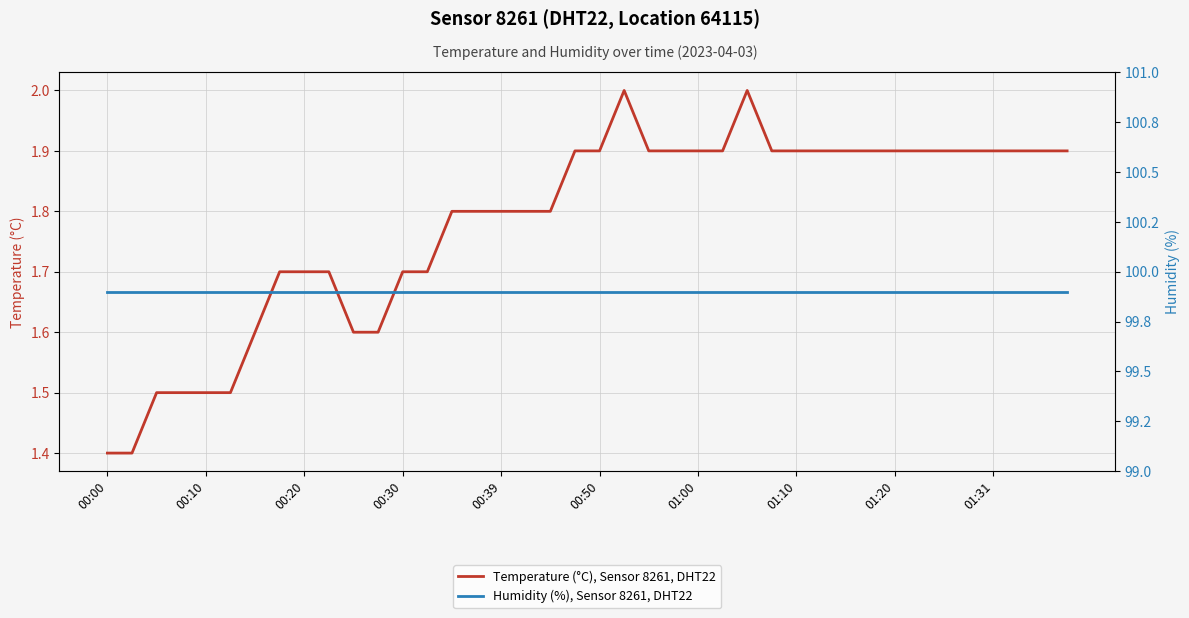

The value of Temperature (°C), Sensor 8261, DHT22 at 01:10 is 2.8. True or false?

False